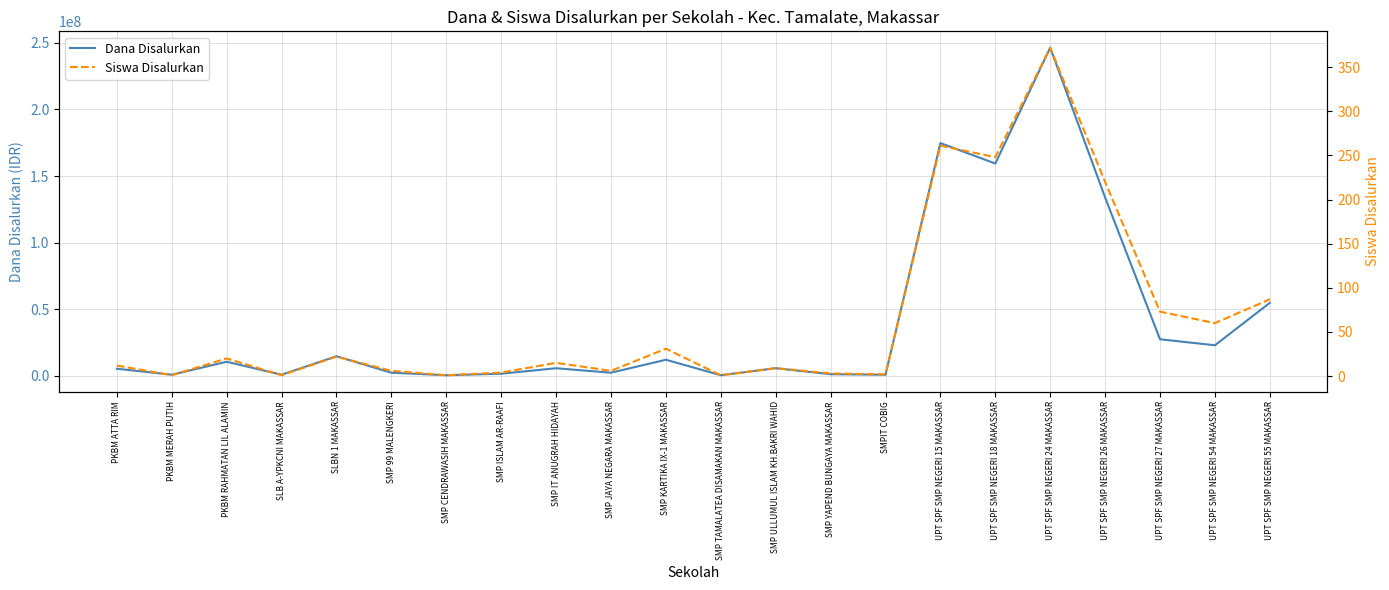

What are all the series names shown in the legend?

Dana Disalurkan, Siswa Disalurkan